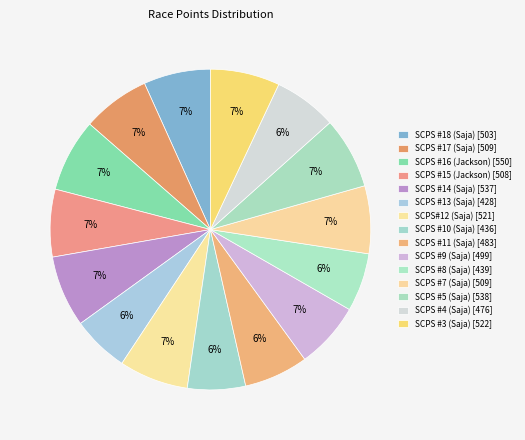

To the nearest percent, what percentage of the pie is SCPS #5 (Saja)?

7%